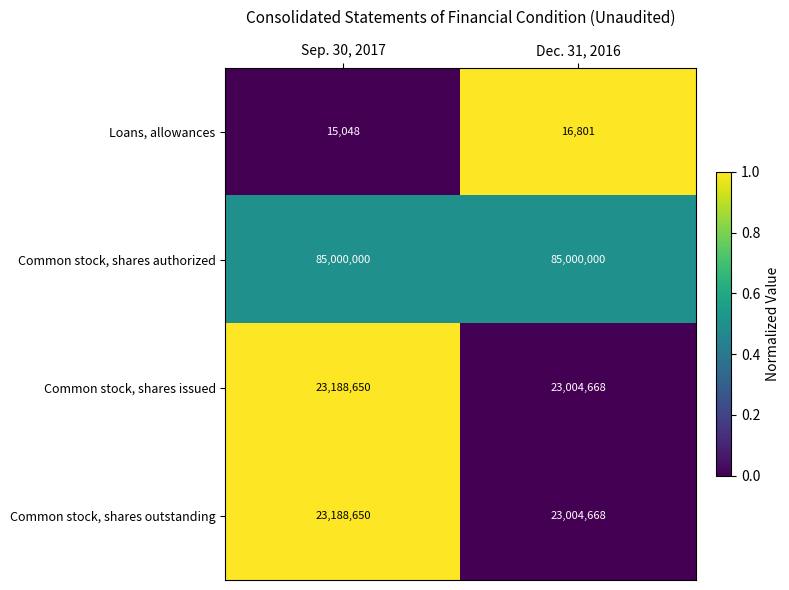

What value does the Common stock, shares authorized series have at Sep. 30, 2017?

85000000